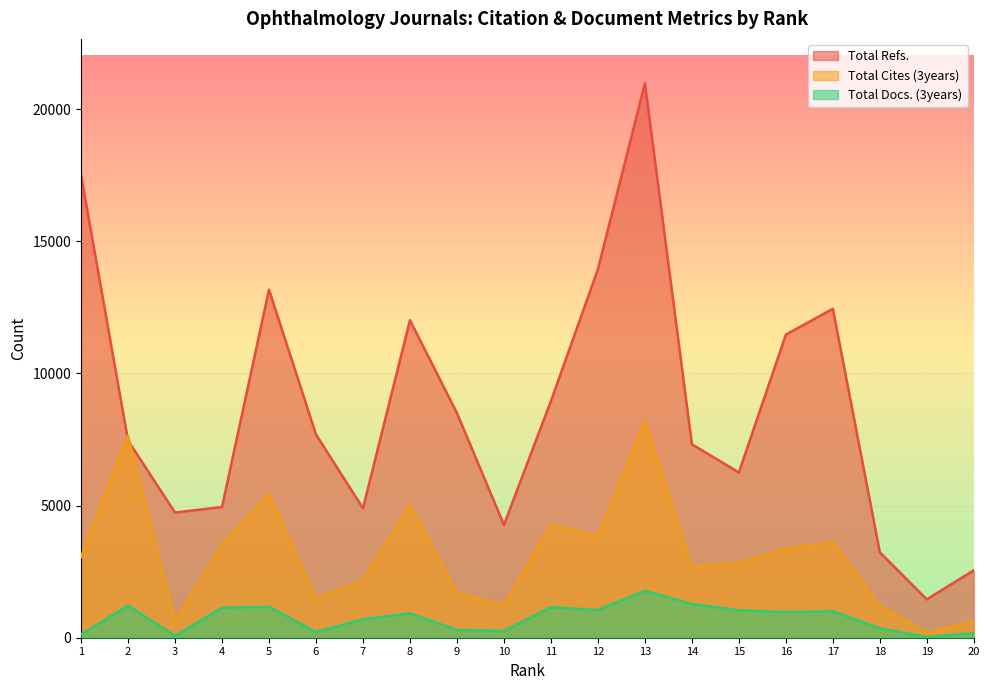

At which category is the sum across all series the highest?

13